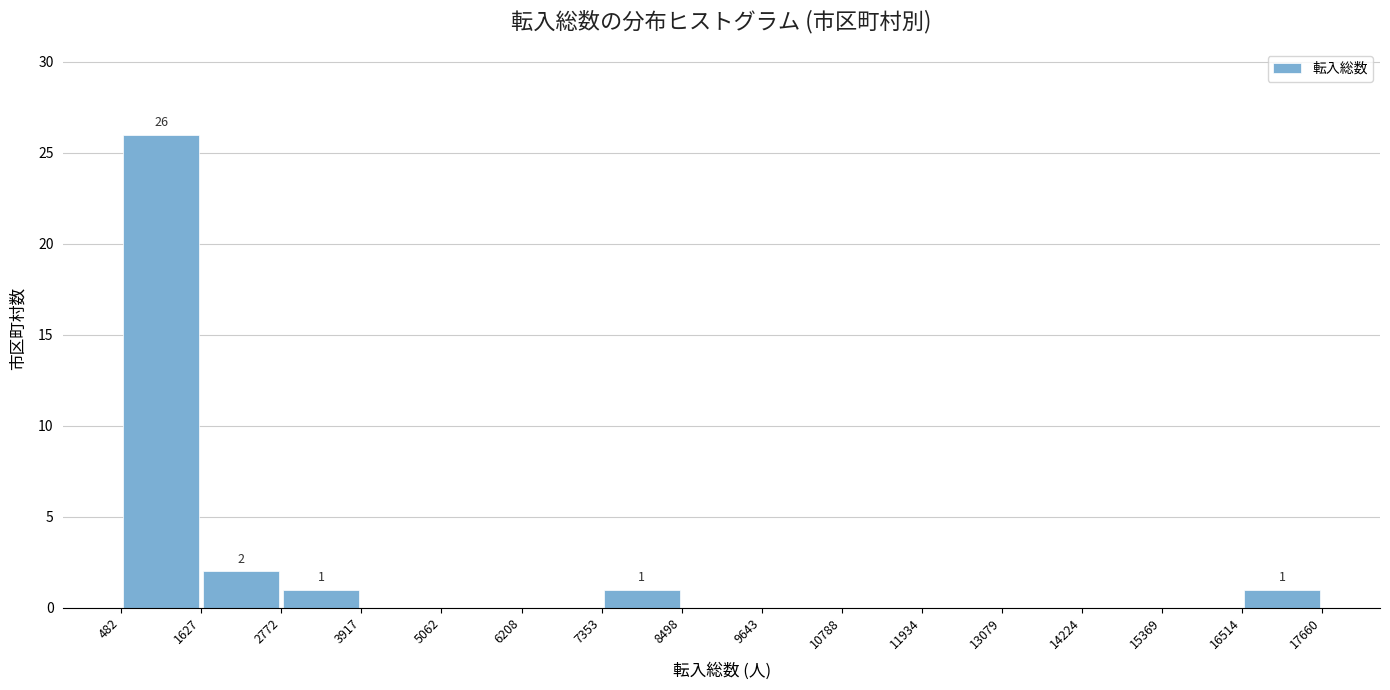

Which range on the x-axis has the tallest bar?

482 to 1627